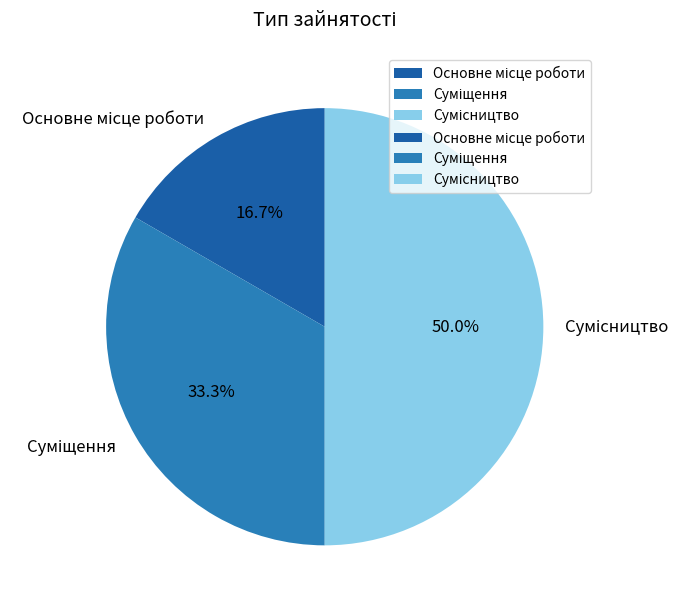

To the nearest percent, what is the average slice percentage?

33%